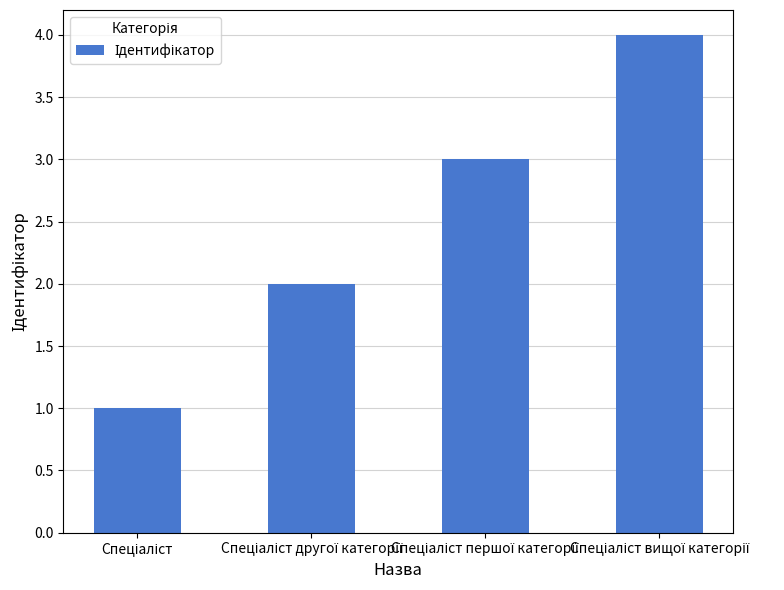

What is the maximum value shown in the chart?

4